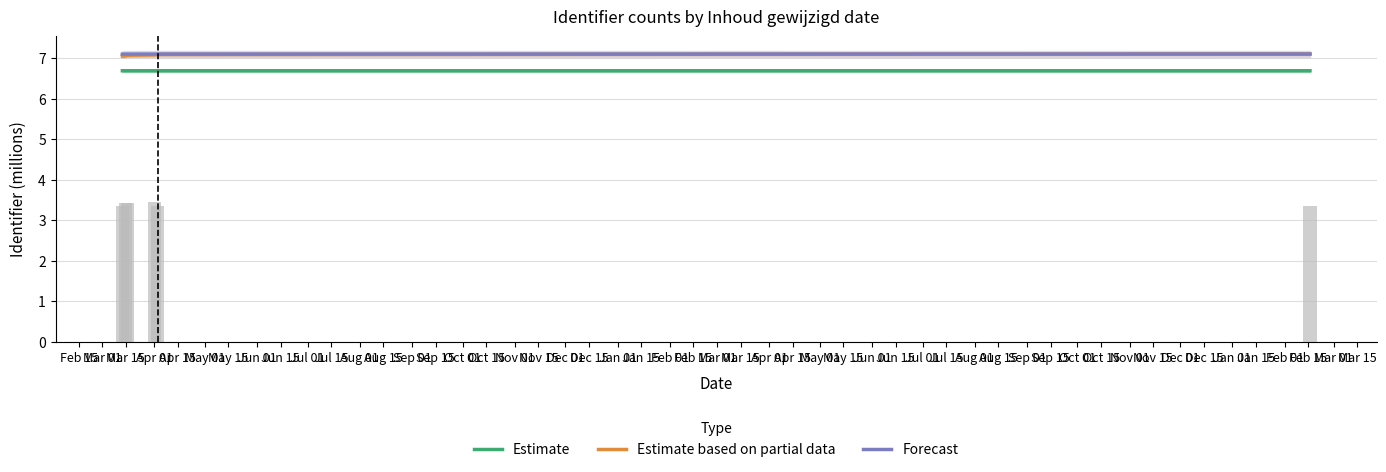

How many Estimate based on partial data values are between 7 and 8?

6